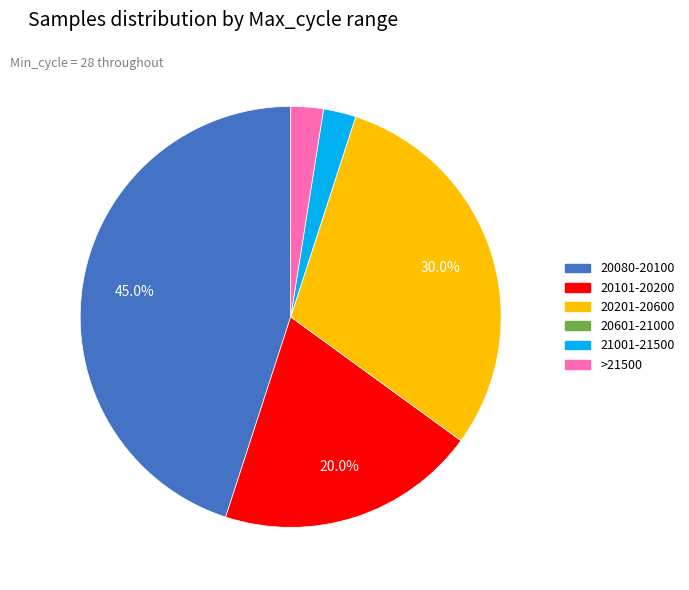

Is there a majority slice in this chart?

No